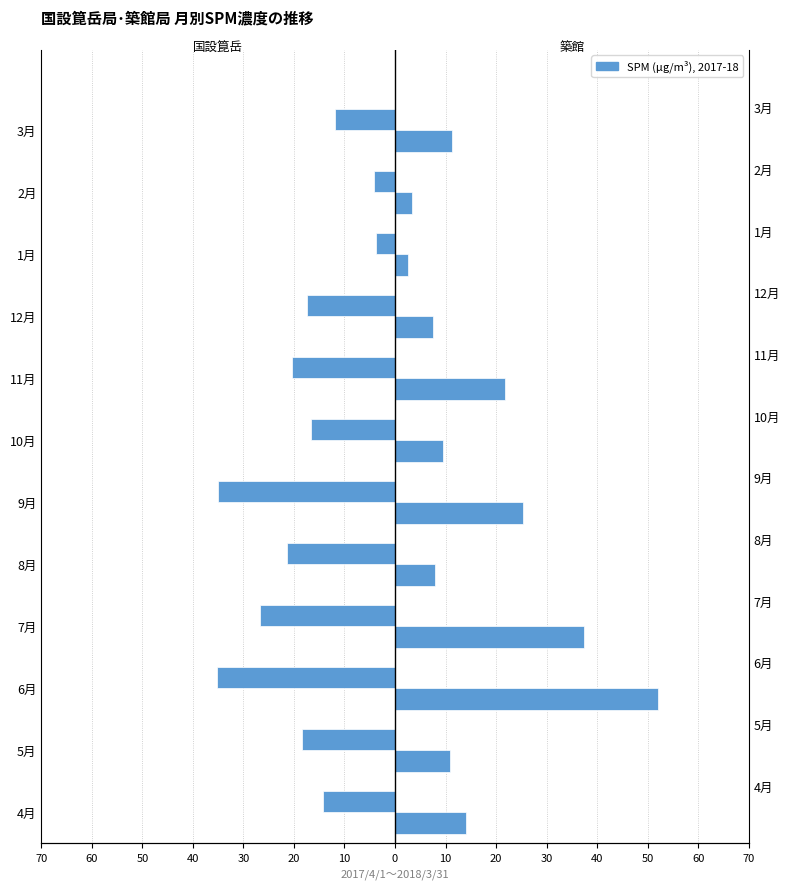

What is the average value of the 築館 series?

17.0